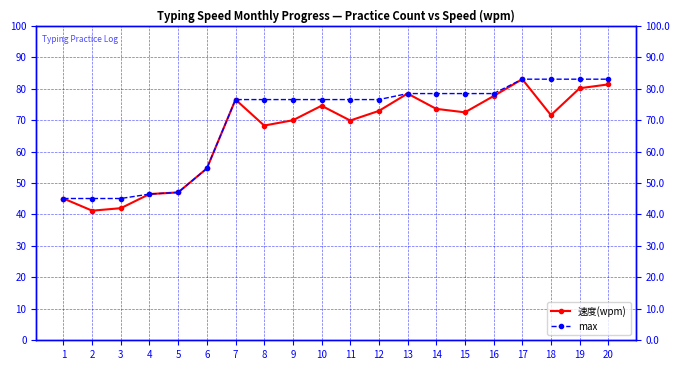

In 速度(wpm), how many points are lower than both neighbors (excluding endpoints)?

5